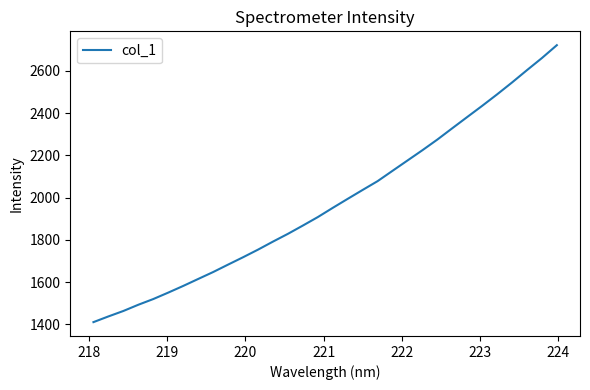

What is the difference between the maximum and minimum values?

1310.6